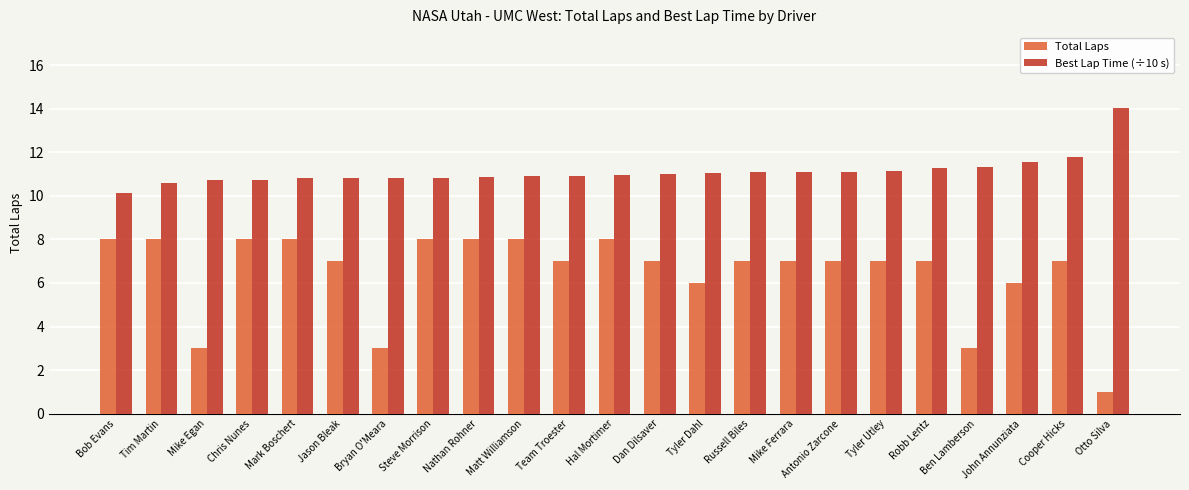

Does the chart contain any negative values?

No